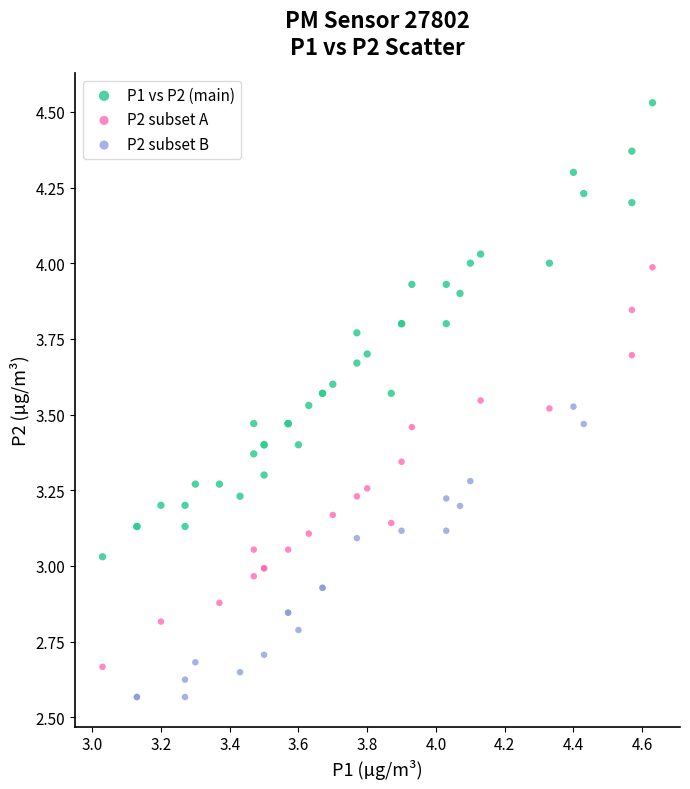

Which series reaches the maximum Y coordinate?

P1 vs P2 (main)